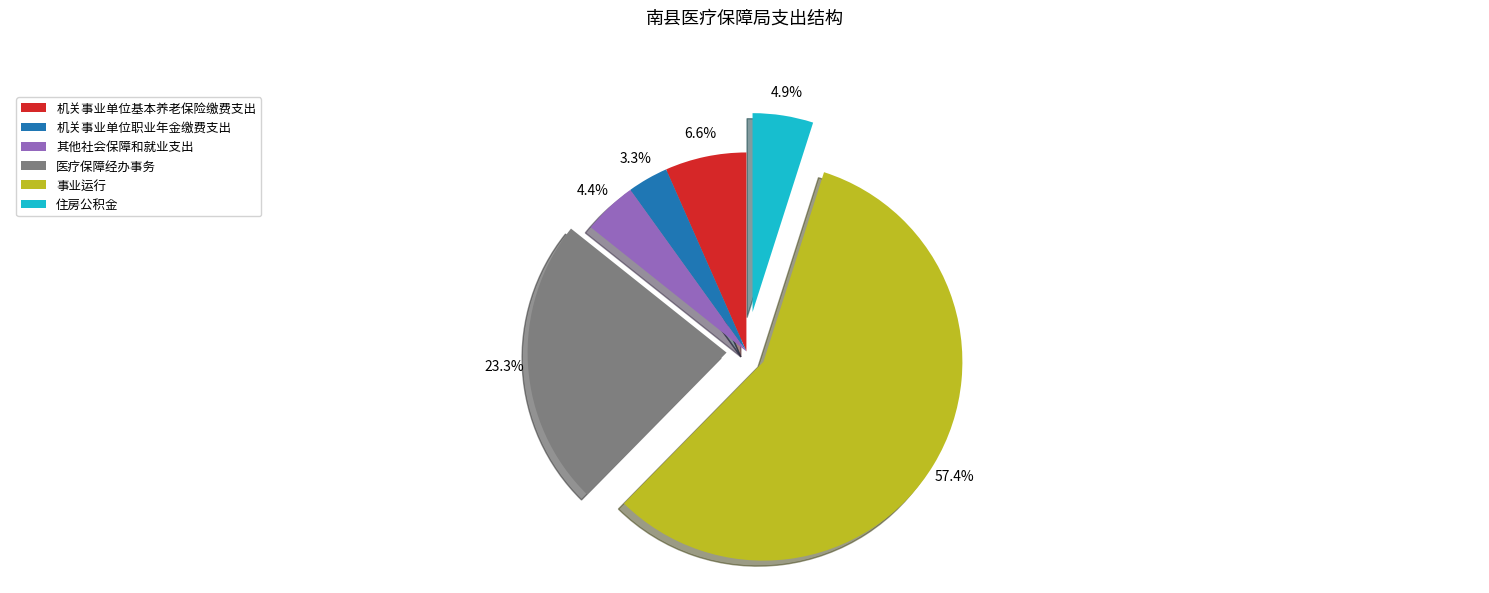

Combined, do 事业运行 and 机关事业单位职业年金缴费支出 account for over 50%?

Yes